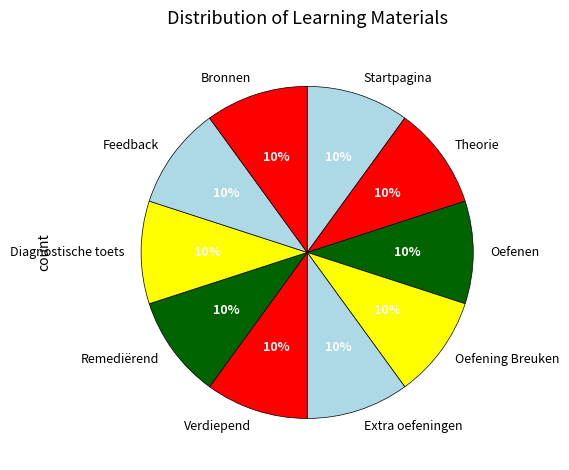

Approximately how many times larger is the value at Verdiepend compared to Extra oefeningen?

1.0